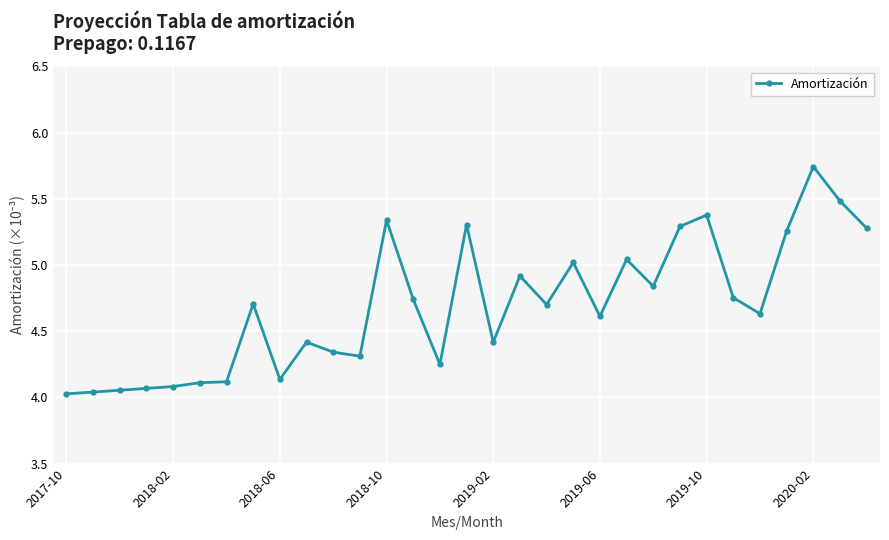

True or false: there are more than 0 points higher than both neighbors.

True